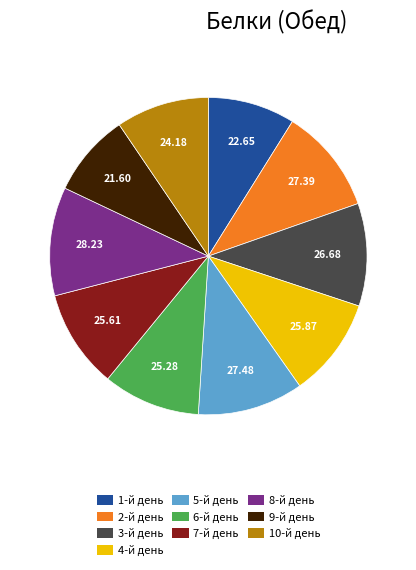

What is the ratio of the value at 5-й день to the value at 4-й день?

1.1